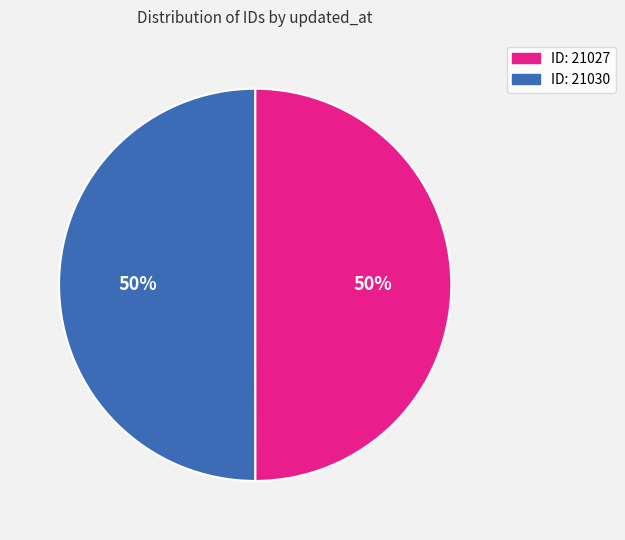

To the nearest percent, what is the average slice percentage?

50%